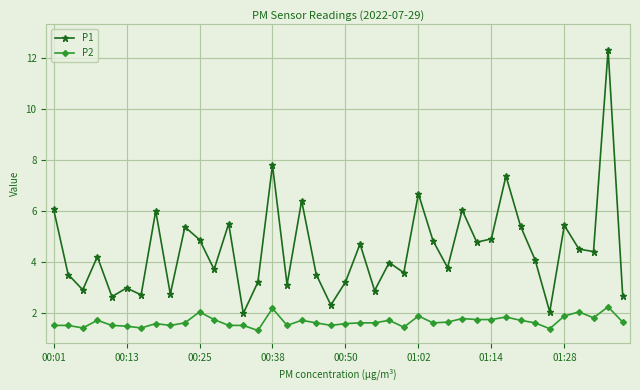

List the series in order of their peak value, highest first.

P1, P2